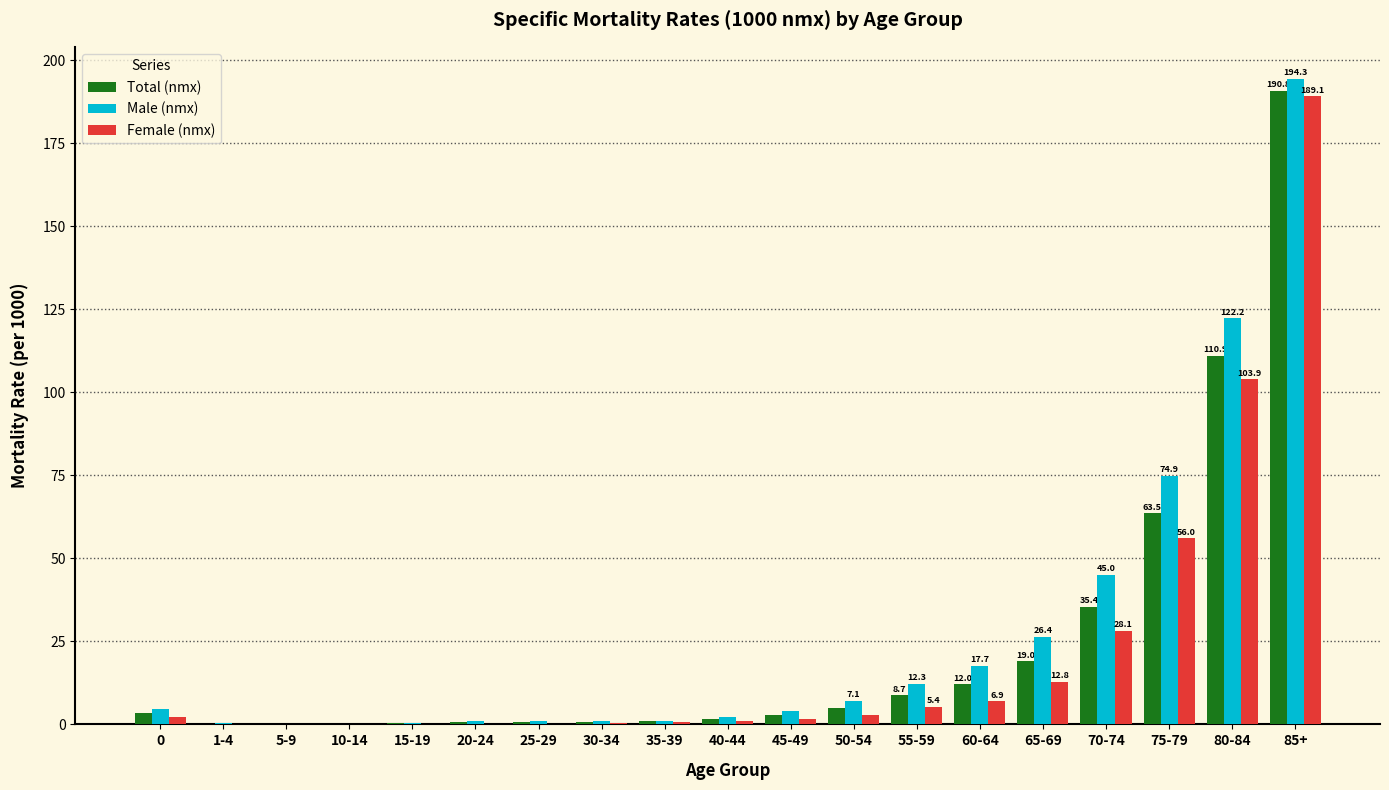

What are all the series names shown in the legend?

Total (nmx), Male (nmx), Female (nmx)